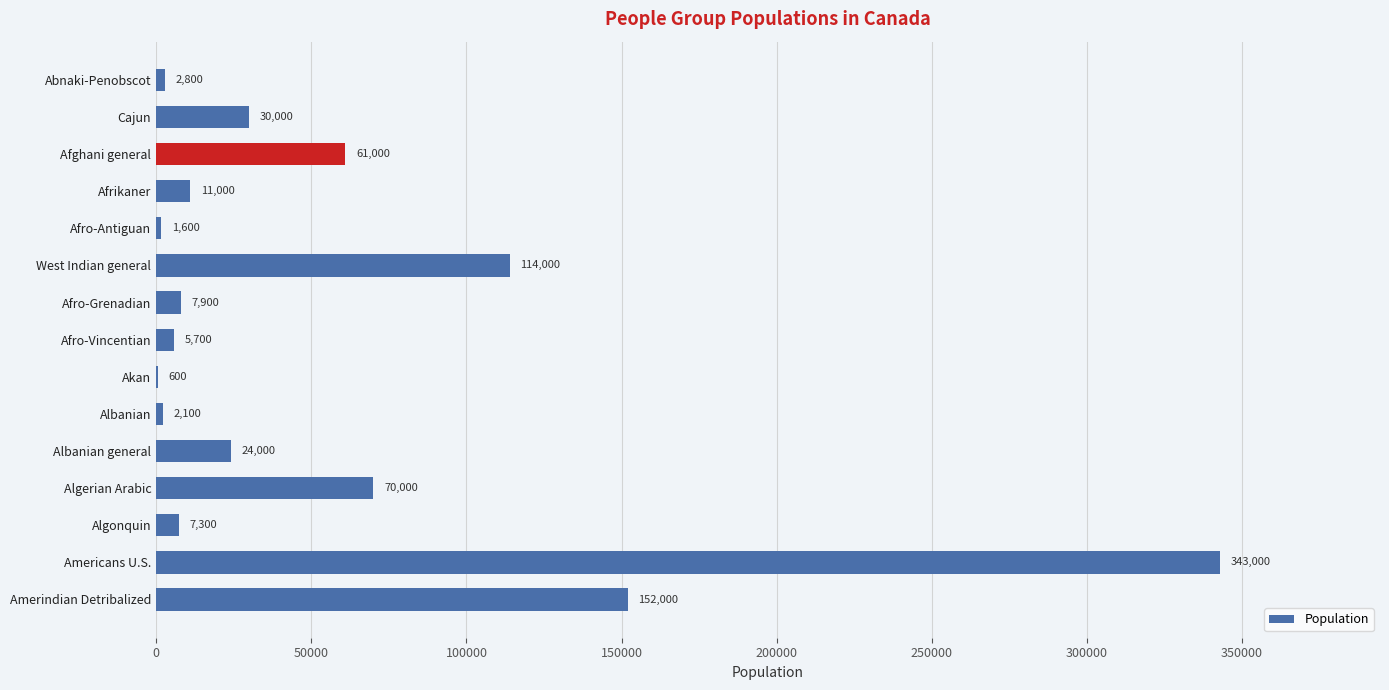

What is the sum of the values at Akan and Abnaki-Penobscot?

3400